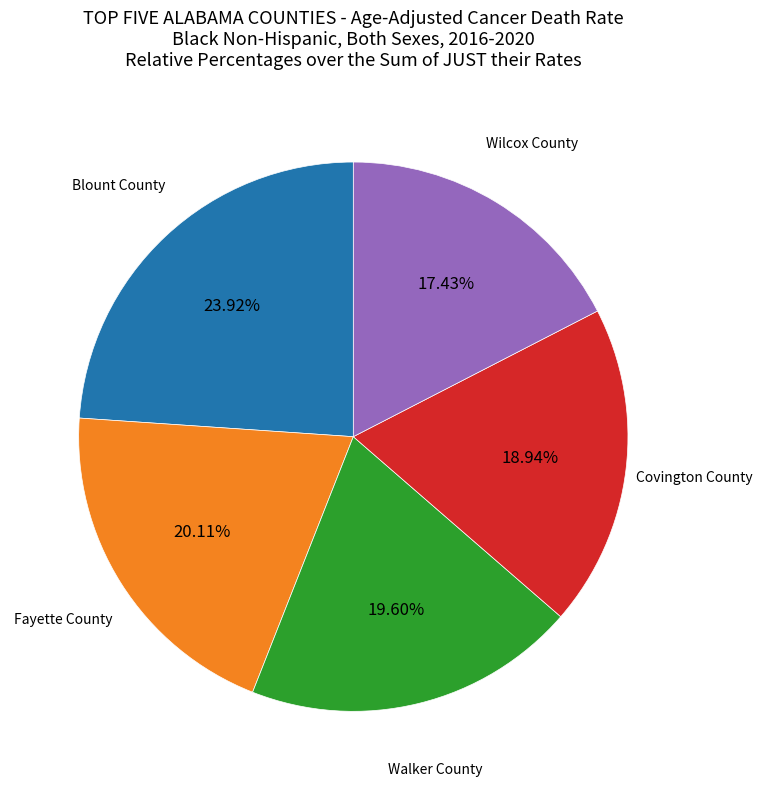

What is the total percentage of Walker County and Covington County?

38.5%